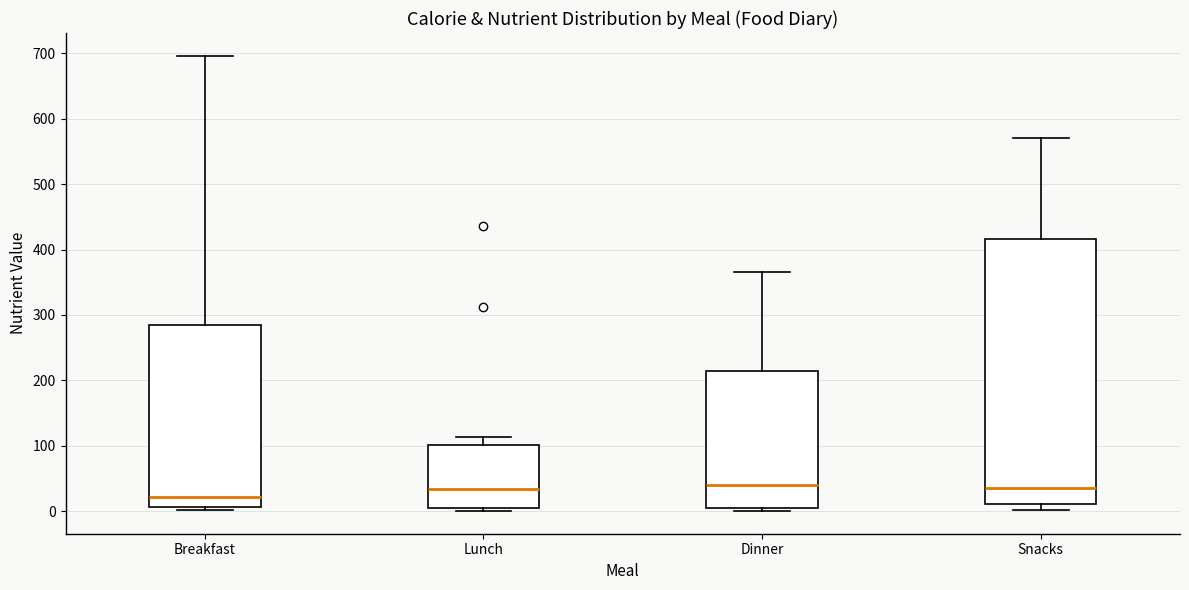

Where is the upper edge of the box for Dinner on the y-axis? The values are not printed on the chart, so give them approximately, as read against the axis.

210